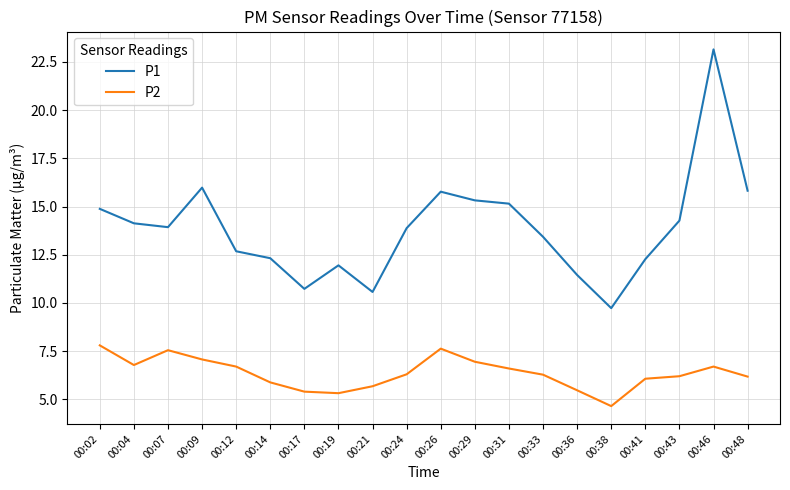

Is it true that P2 equals 9.6 at 00:12?

False